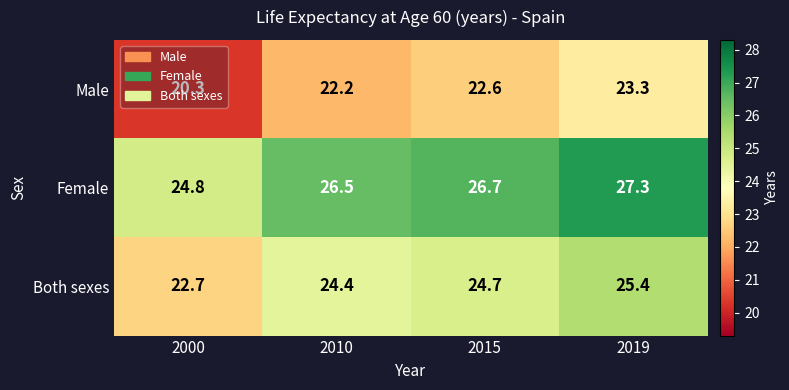

Which category has the highest value in the Both sexes series?

2019